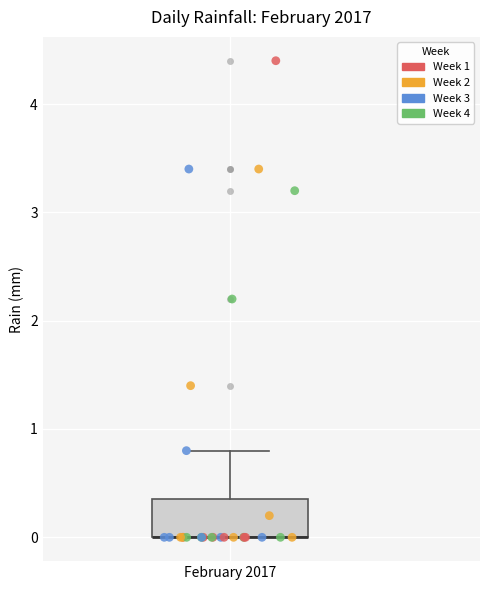

Transcribe this box plot: give where the median line is, the range the box spans, and where the two whiskers end, as read against the y-axis. The values are not printed on the chart, so give them approximately, as read against the axis.

median 0.0 (drawn on the box's lower edge), box 0.0 to 0.4, whiskers 0.0 to 0.8